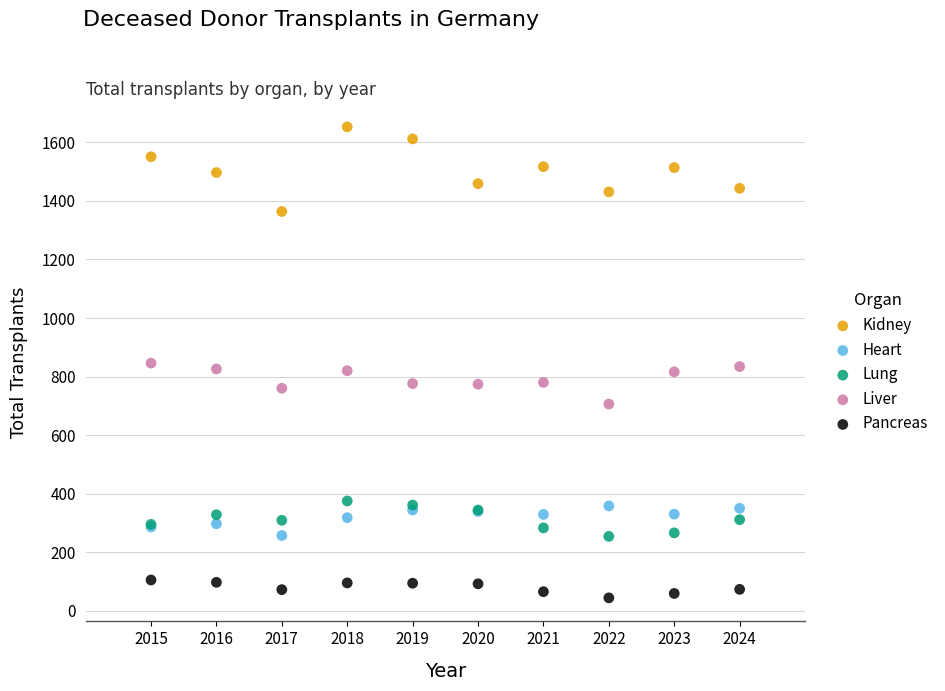

Which series has the widest spread of Y values?

Kidney